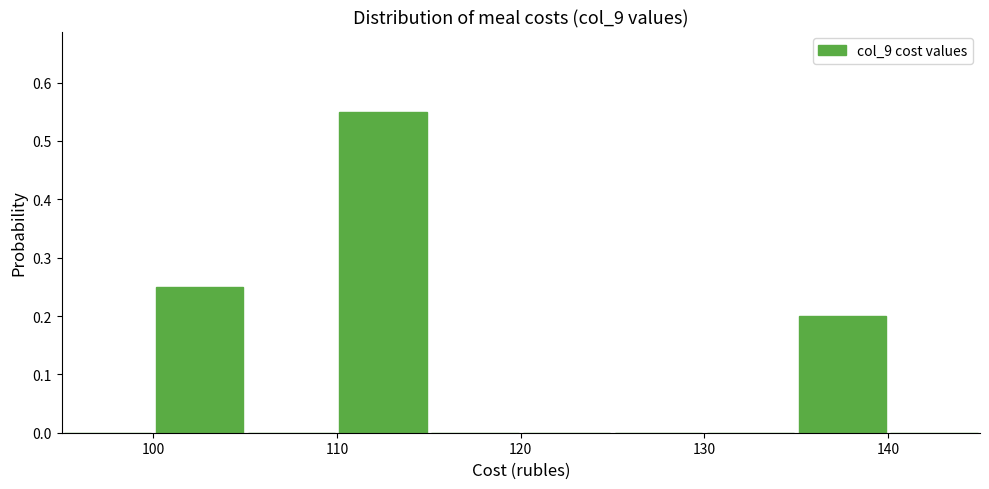

Reading left to right, transcribe this chart: for each bar, give the range it covers on the x-axis and its height. The values are not printed on the chart, so give them approximately, as read against the axis.

95 to 100: 0
100 to 105: 0.25
105 to 110: 0
110 to 115: 0.55
115 to 120: 0
120 to 125: 0
125 to 130: 0
130 to 135: 0
135 to 140: 0.20
140 to 145: 0